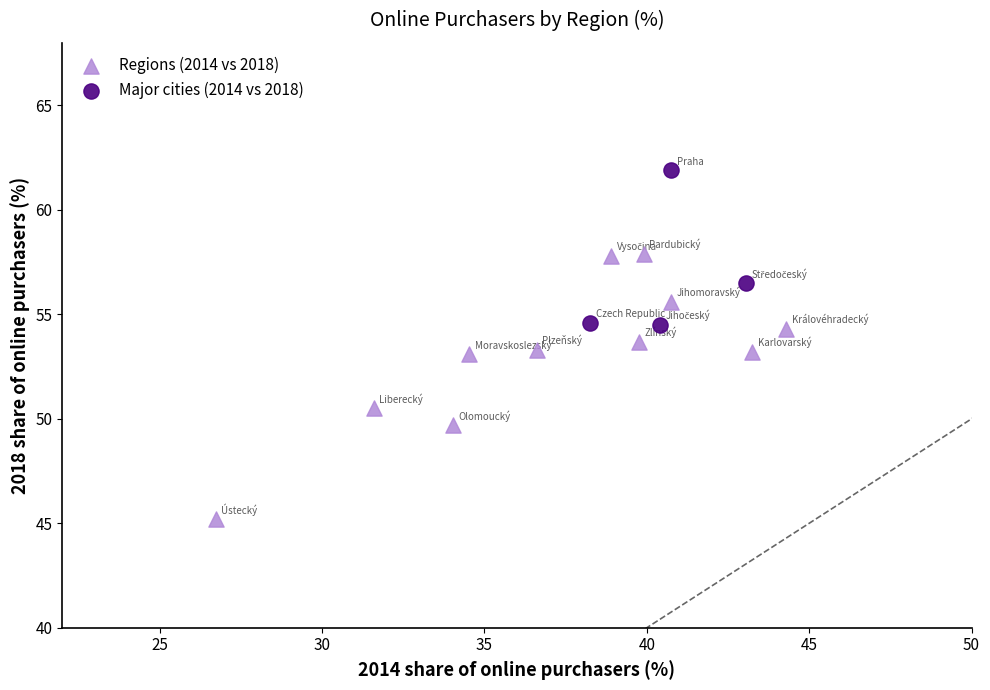

Which series has the largest Y range (max minus min)?

Regions (2014 vs 2018)